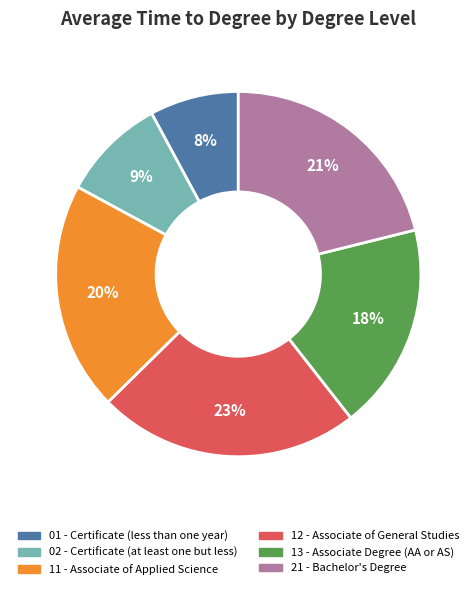

Is it true that 11 - Associate of Applied Science is 28% of the pie?

False